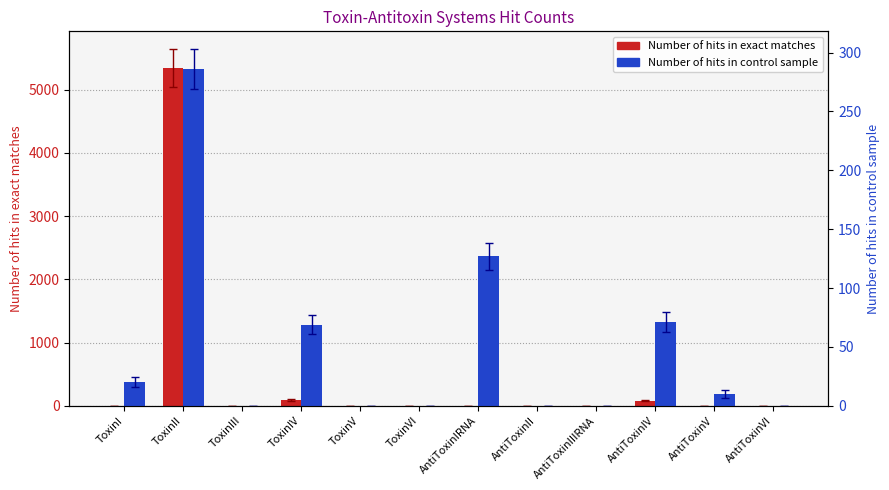

Reading right to left, what are all the values shown in this chart?

Number of hits in exact matches: 0	0	83	0	0	0	0	0	96	0	5343	0
Number of hits in control sample: 0	10	71	0	0	127	0	0	69	0	286	20